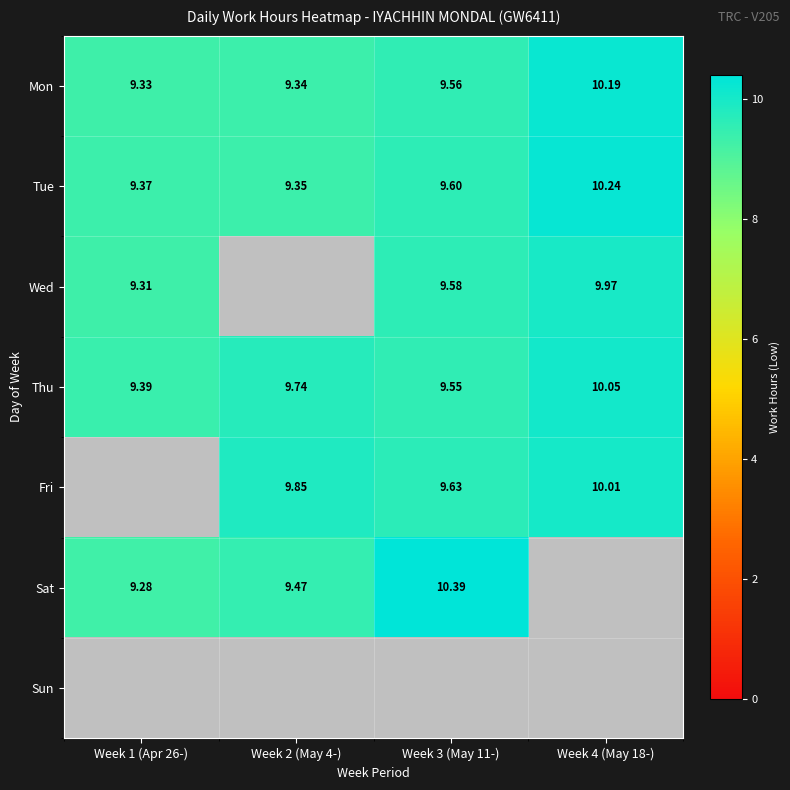

Is the value of Fri at Week 4 (May 18-) greater than the value of Thu at Week 1 (Apr 26-)?

Yes